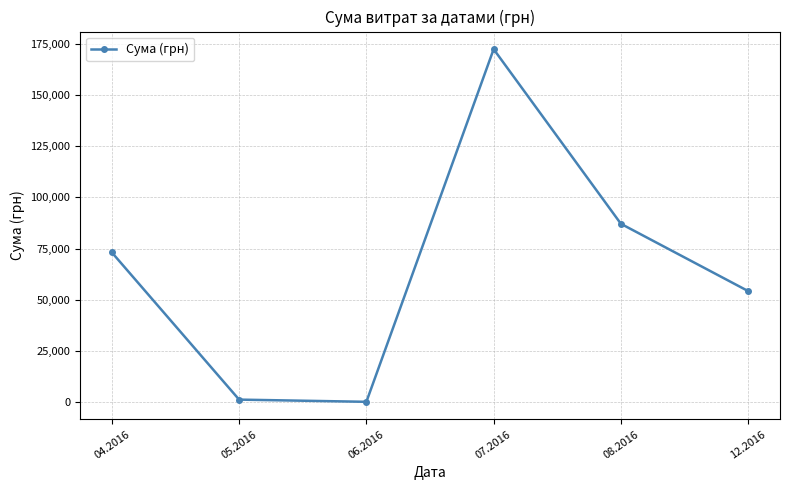

Between 08.2016 and 12.2016, which is larger?

08.2016